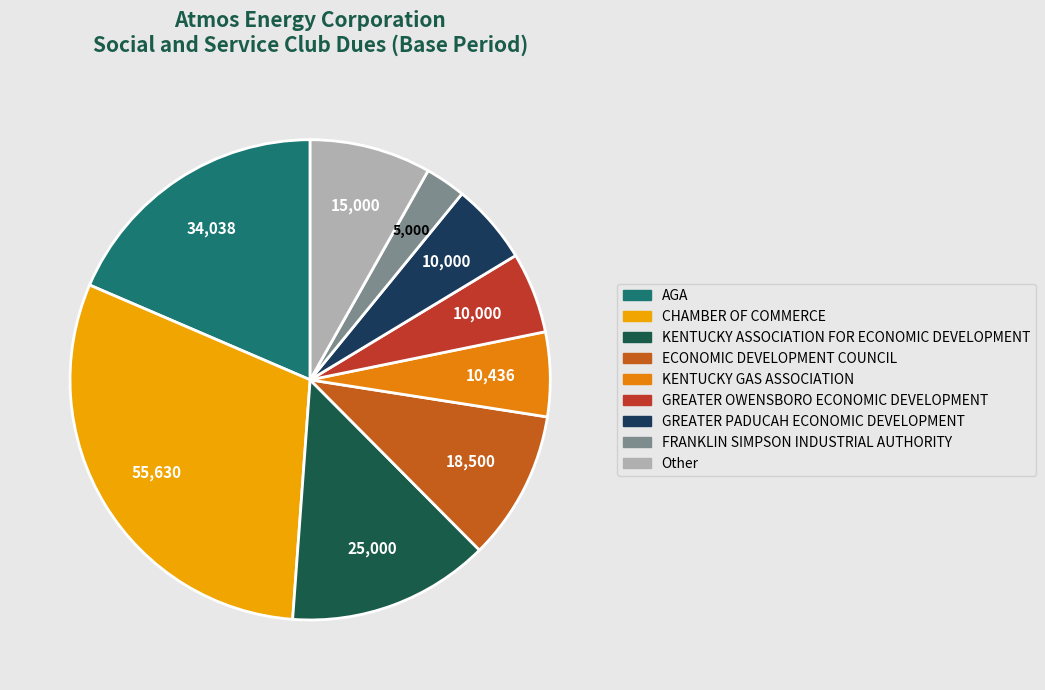

Approximately how many times larger is the value at FRANKLIN SIMPSON INDUSTRIAL AUTHORITY compared to GREATER PADUCAH ECONOMIC DEVELOPMENT?

0.5